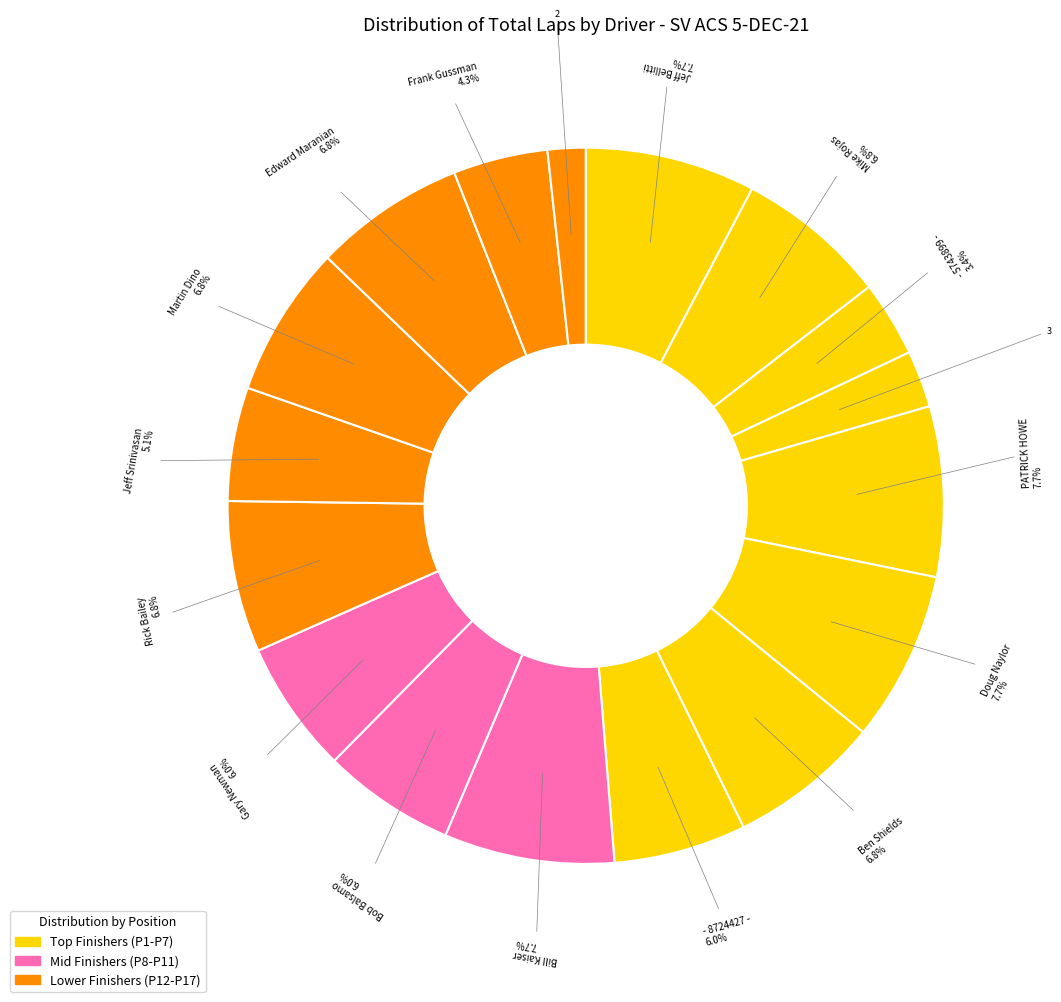

How many segments does this pie chart have?

17